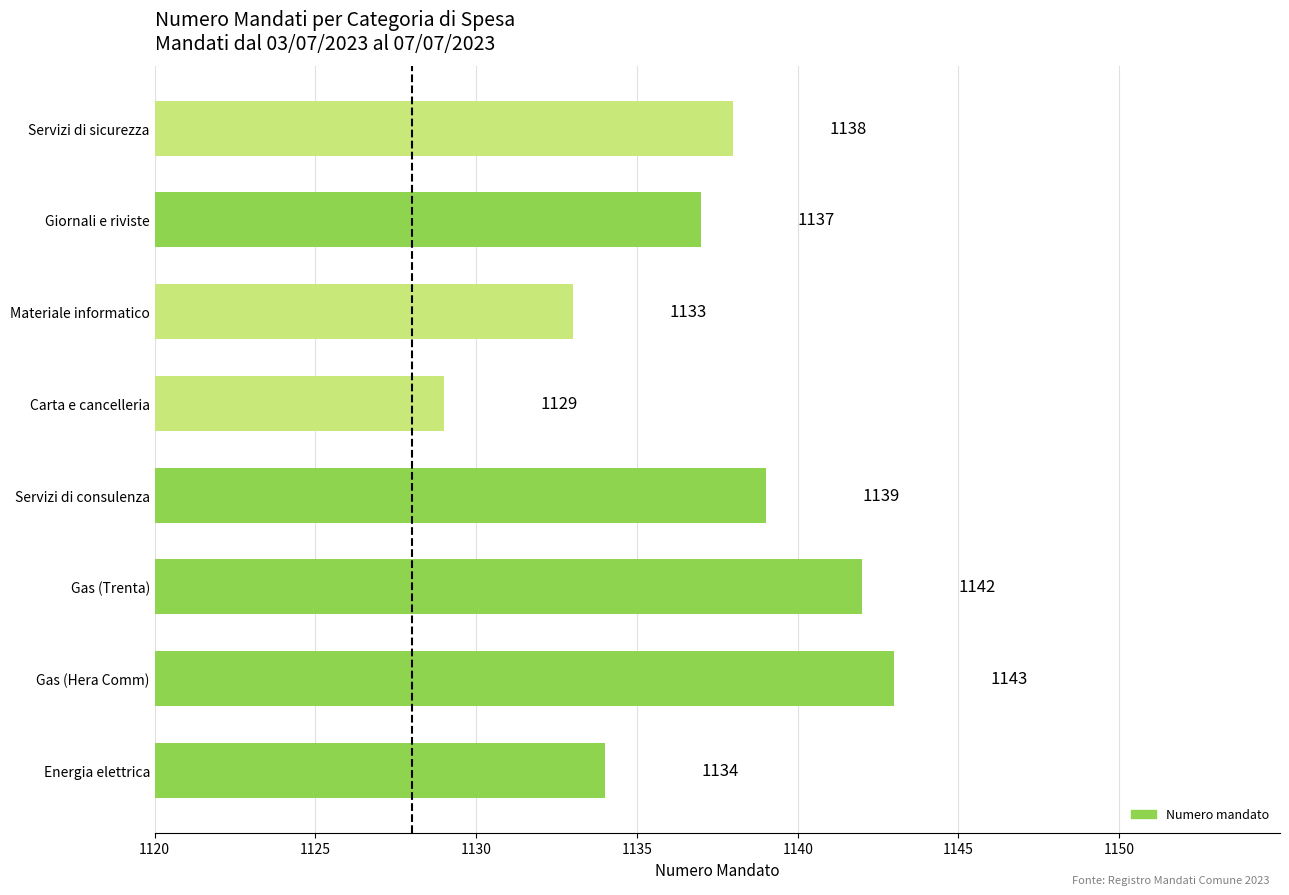

What is the greatest value displayed?

1143